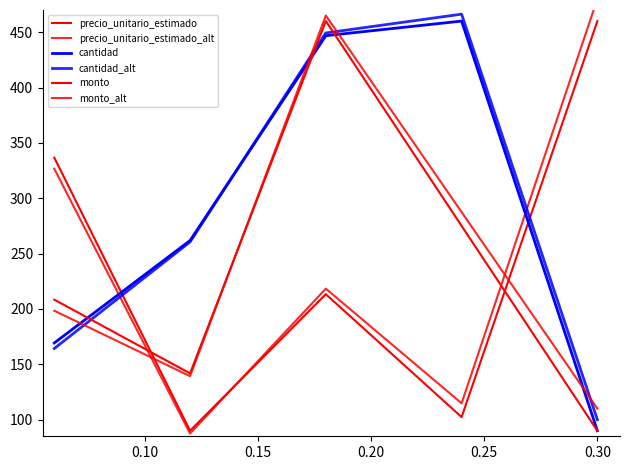

Which series has the largest range (max minus min)?

precio_unitario_estimado_alt